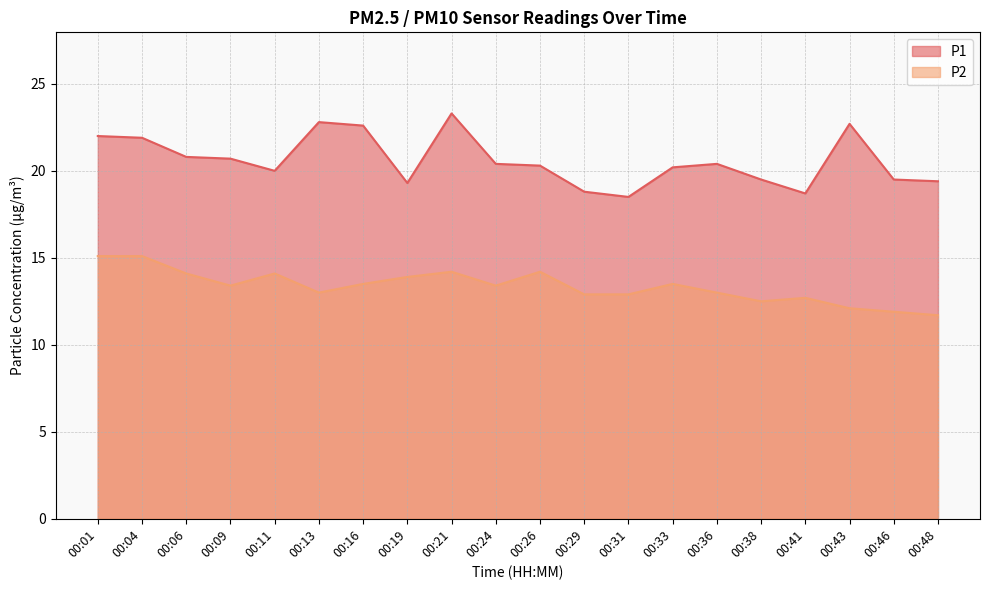

True or false: P2 has a value of 13.5 at 00:33.

True